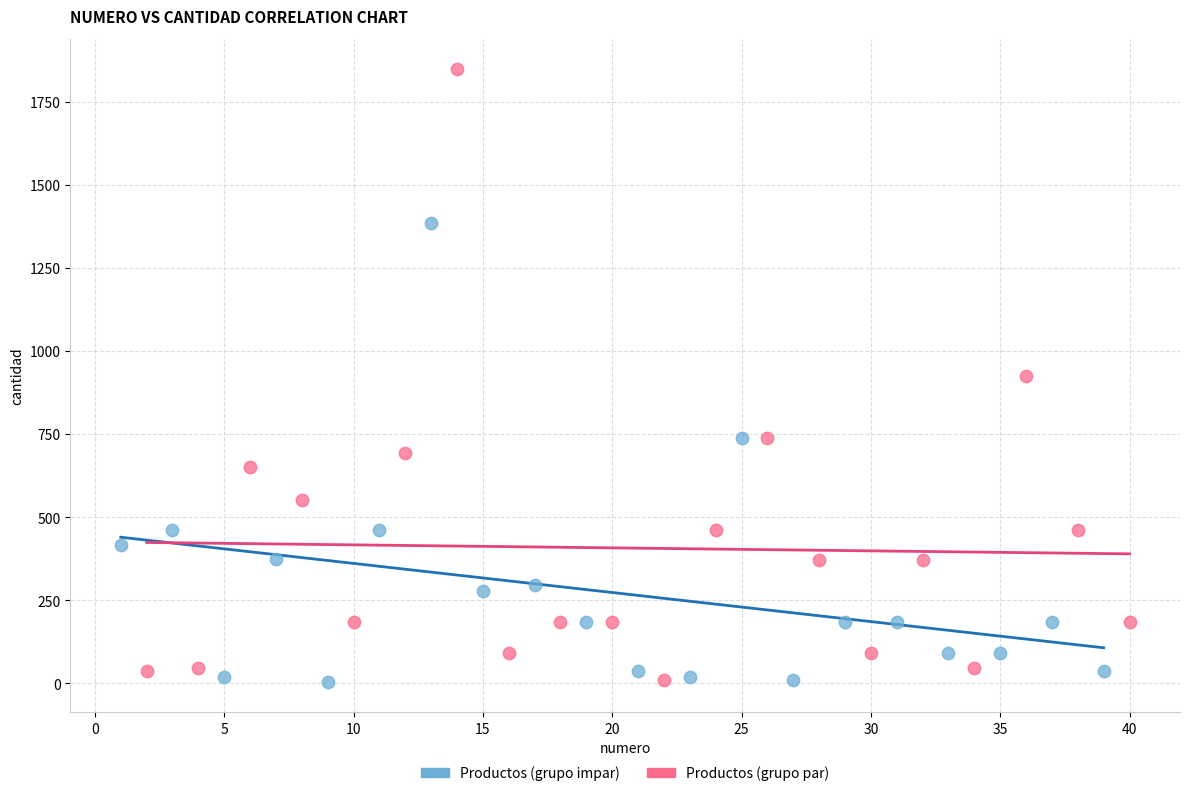

Which series contains the highest Y value?

Productos (grupo par)